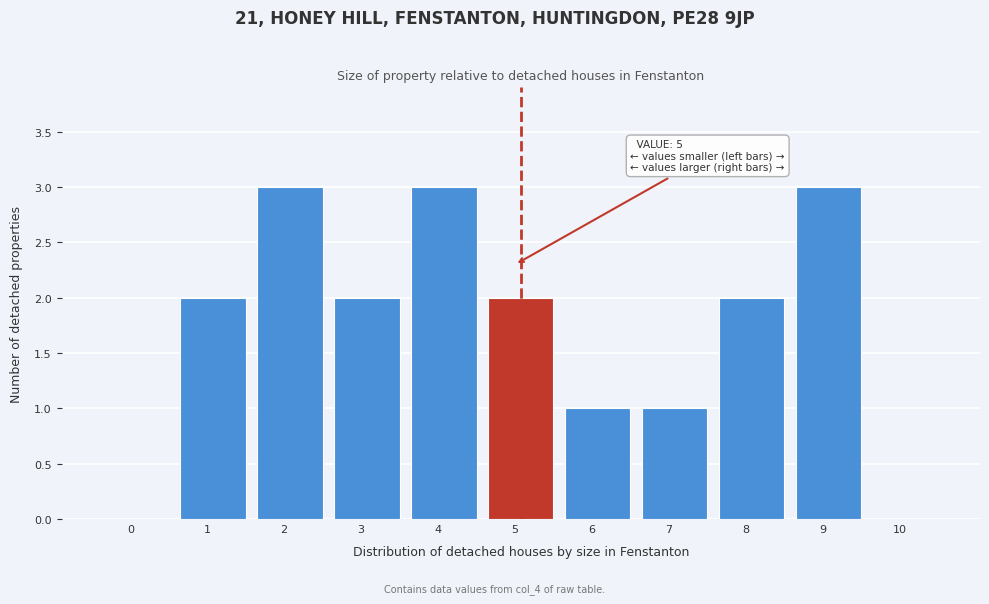

Reading left to right, list all the values displayed in this chart.

0=0	1=2	2=3	3=2	4=3	5=2	6=1	7=1	8=2	9=3	10=0